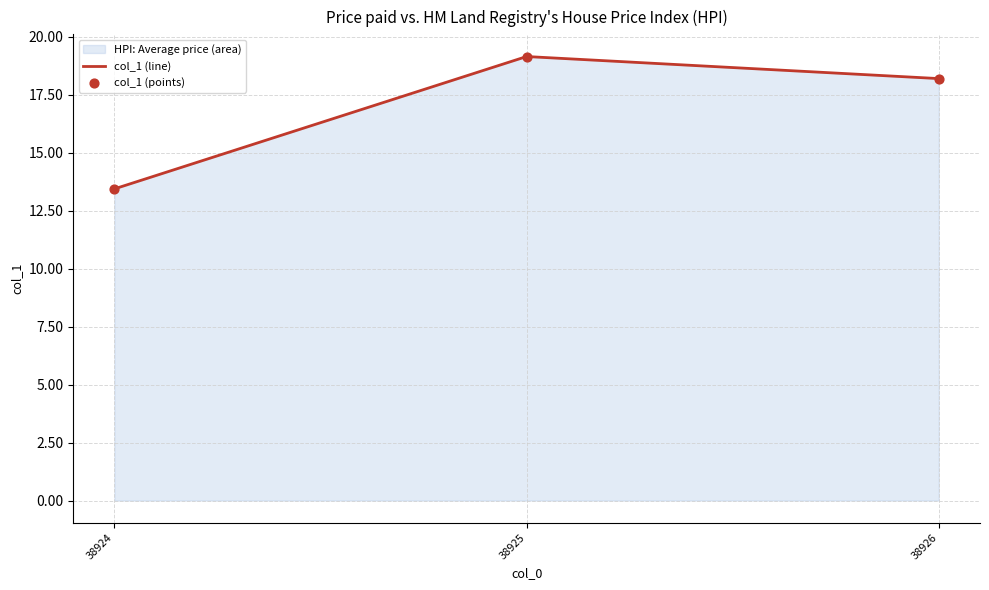

Which series contains the highest Y value?

col_1 (line)